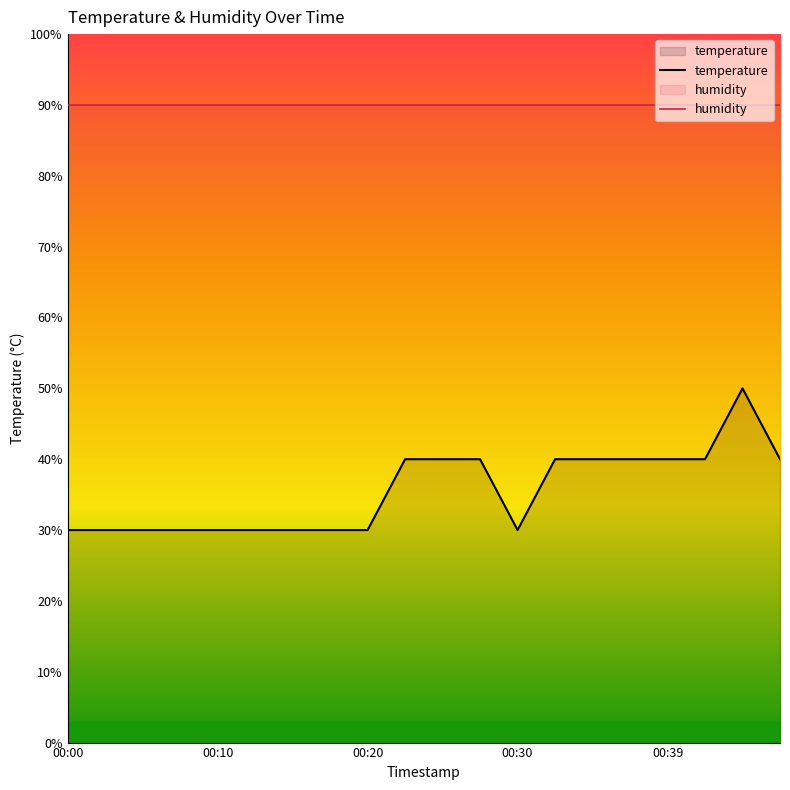

Between 10 and 19, which series saw the biggest shift?

temperature